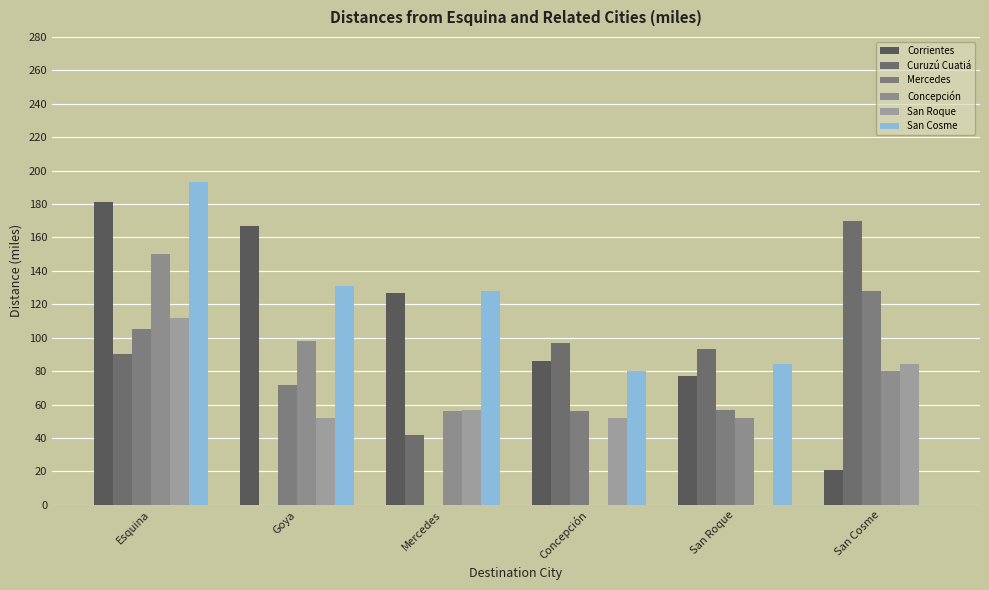

What is the difference between the second highest and second lowest values in the Curuzú Cuatiá series?

55